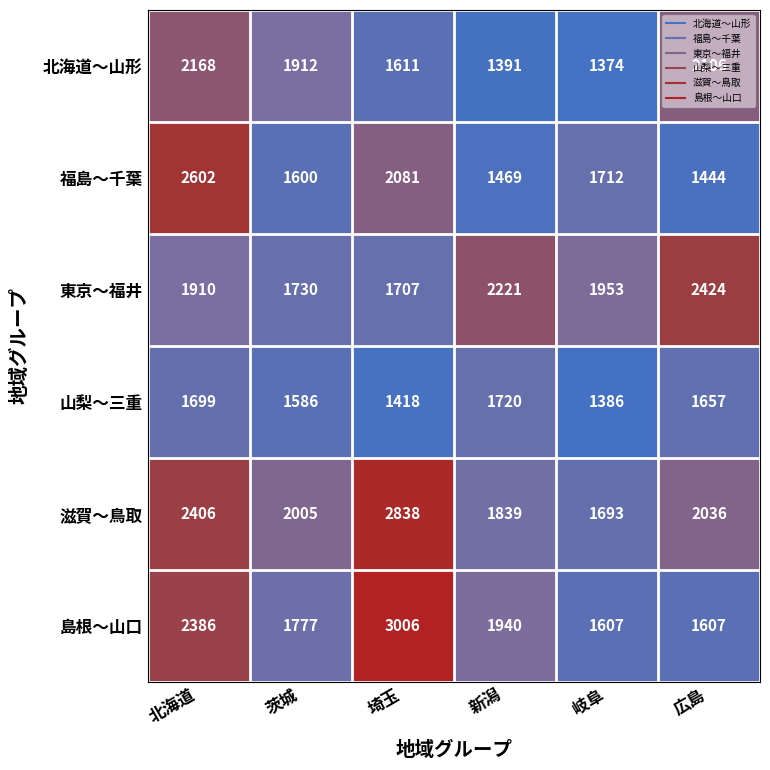

The value of 東京～福井 at 岐阜 is 1953. True or false?

True